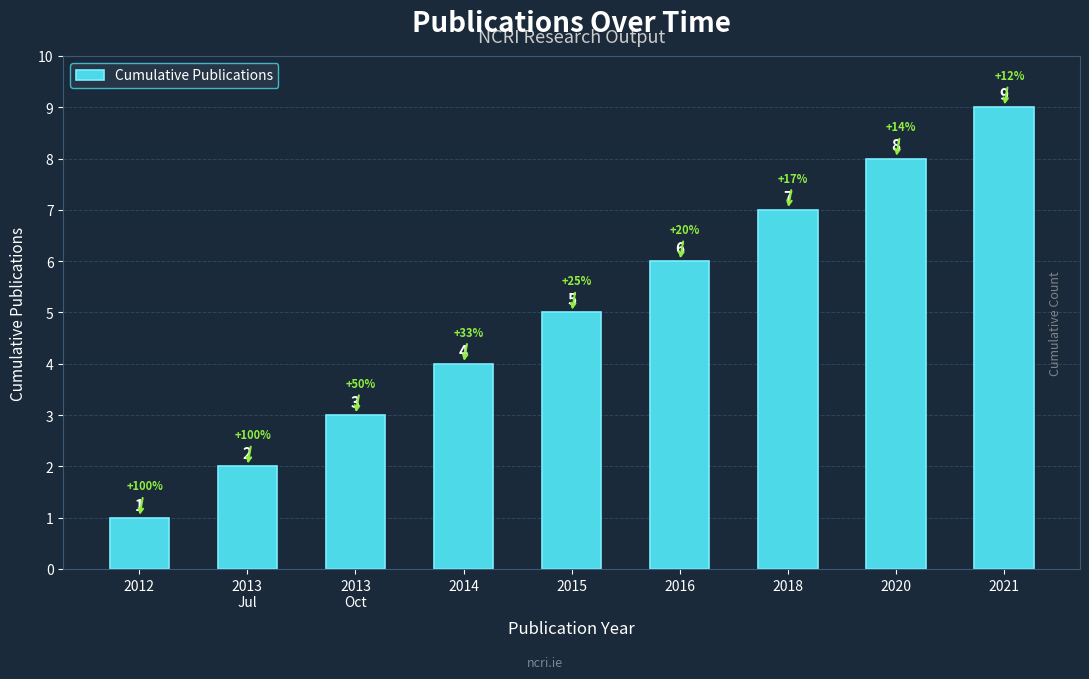

What is the greatest value displayed?

9